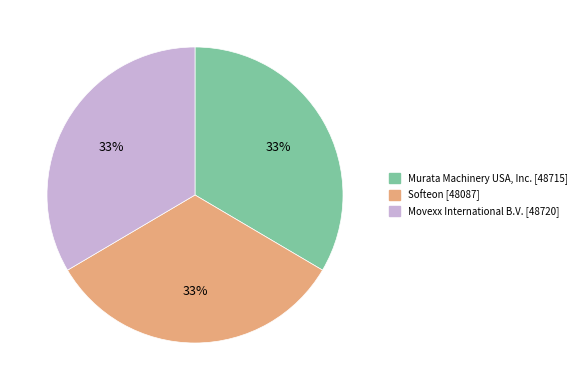

Is Softeon [48087] the majority of the pie?

No